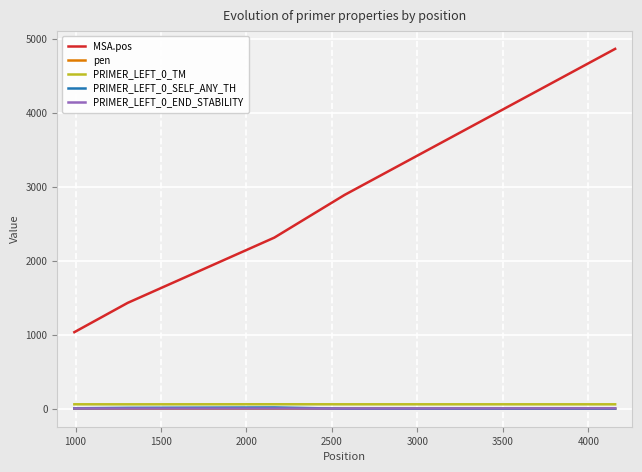

Which series has the widest spread of values?

MSA.pos